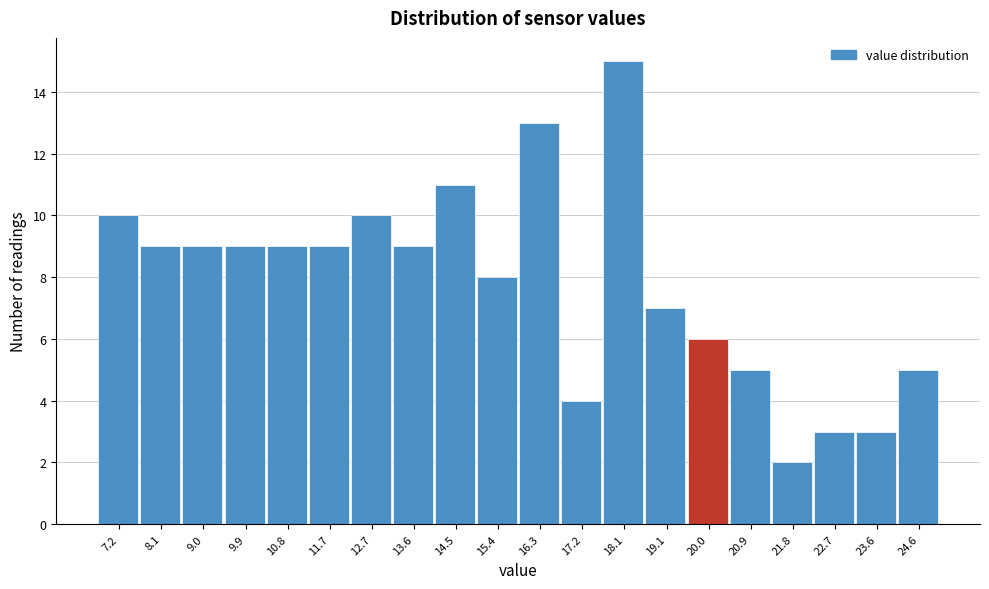

Reading left to right, extract all data points from this chart.

7.2=10	8.1=9	9.0=9	9.9=9	10.8=9	11.7=9	12.7=10	13.6=9	14.5=11	15.4=8	16.3=13	17.2=4	18.1=15	19.1=7	20.0=6	20.9=5	21.8=2	22.7=3	23.6=3	24.6=5